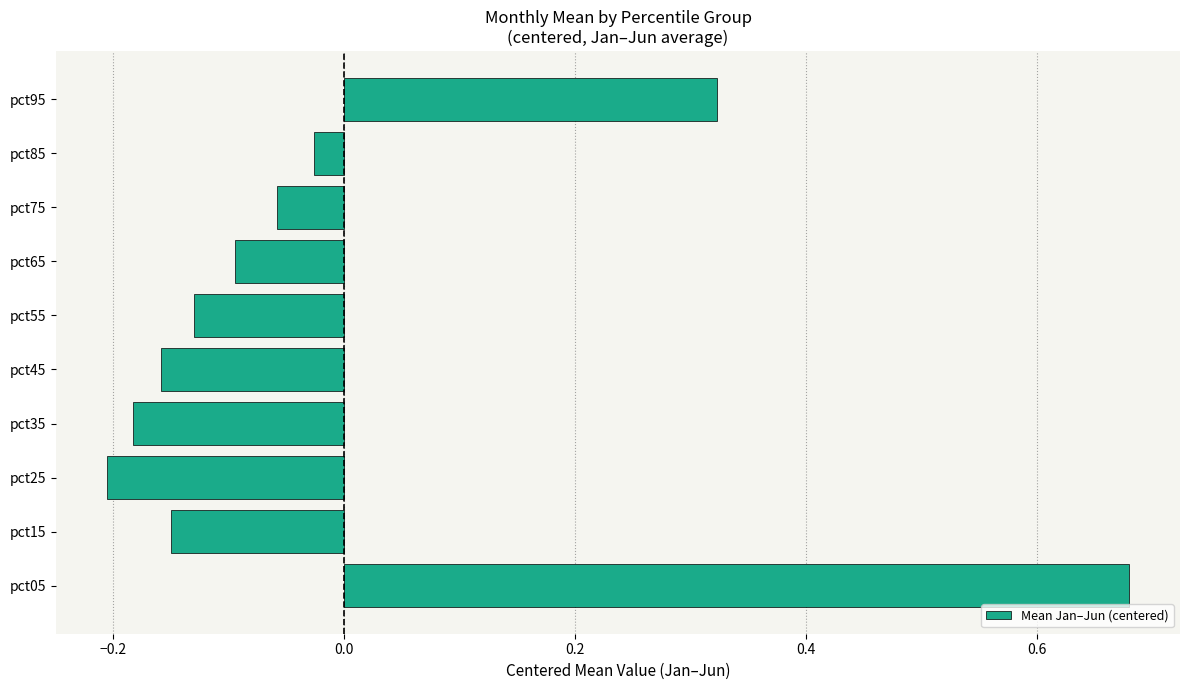

Is it true that the value at pct05 is 0.5?

False